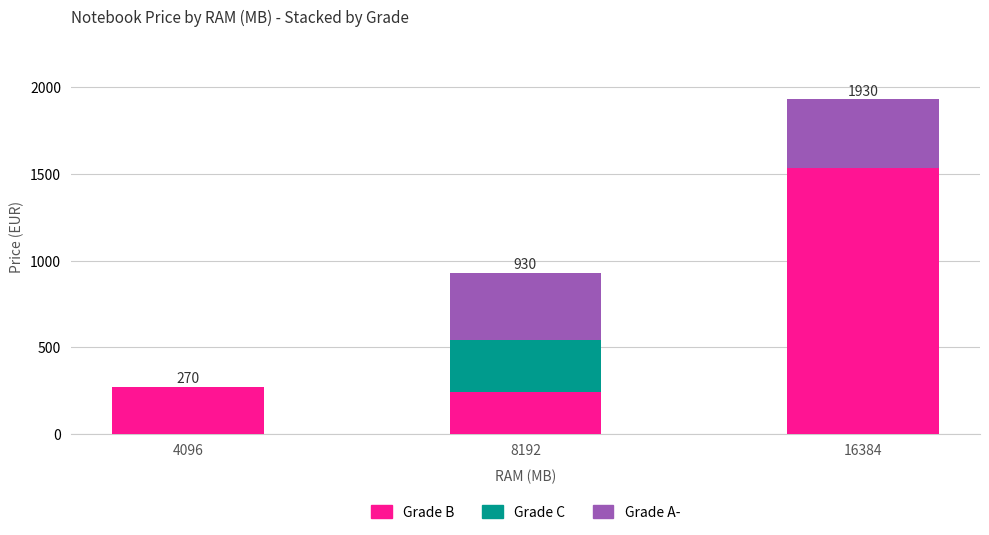

What is the average value of the Grade B series?

682